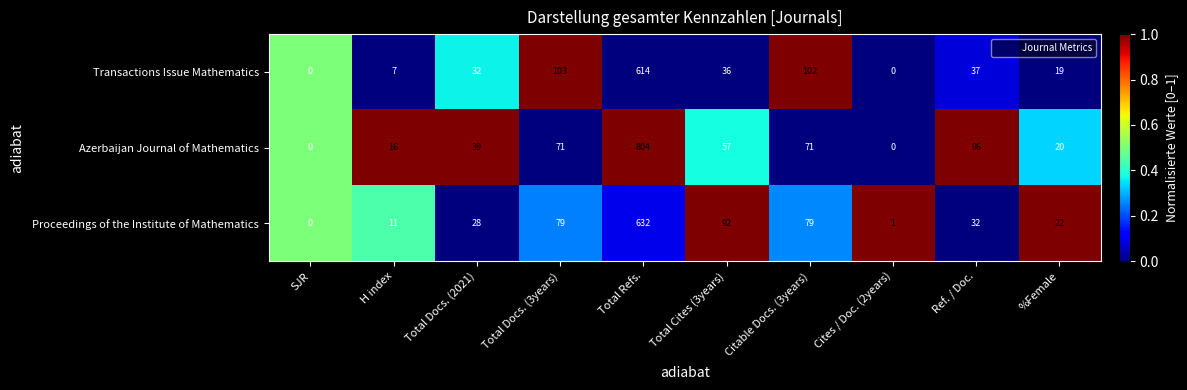

Reading right to left, extract all data points from this chart.

Transactions Issue Mathematics: 19	37	0	102	36	614	103	32	7	0
Azerbaijan Journal of Mathematics: 20	96	0	71	57	804	71	39	16	0
Proceedings of the Institute of Mathematics: 22	32	1	79	92	632	79	28	11	0